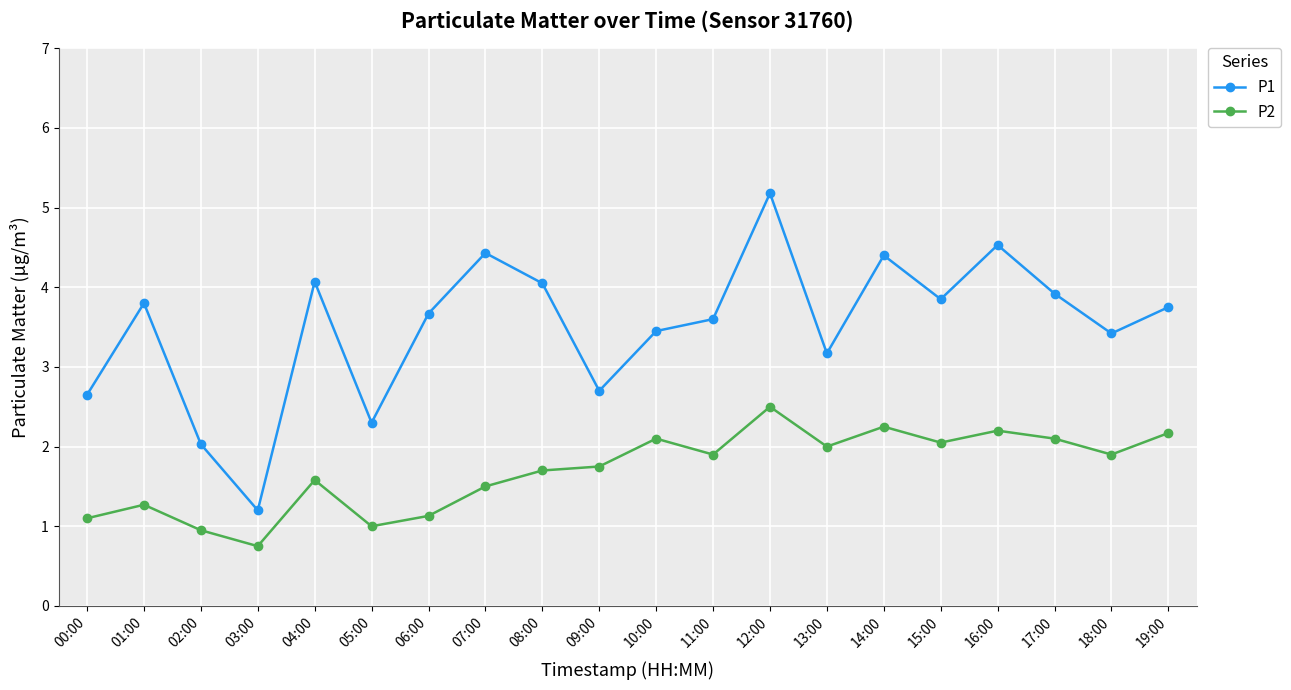

True or false: P1 has more than 0 points higher than both neighbors.

True